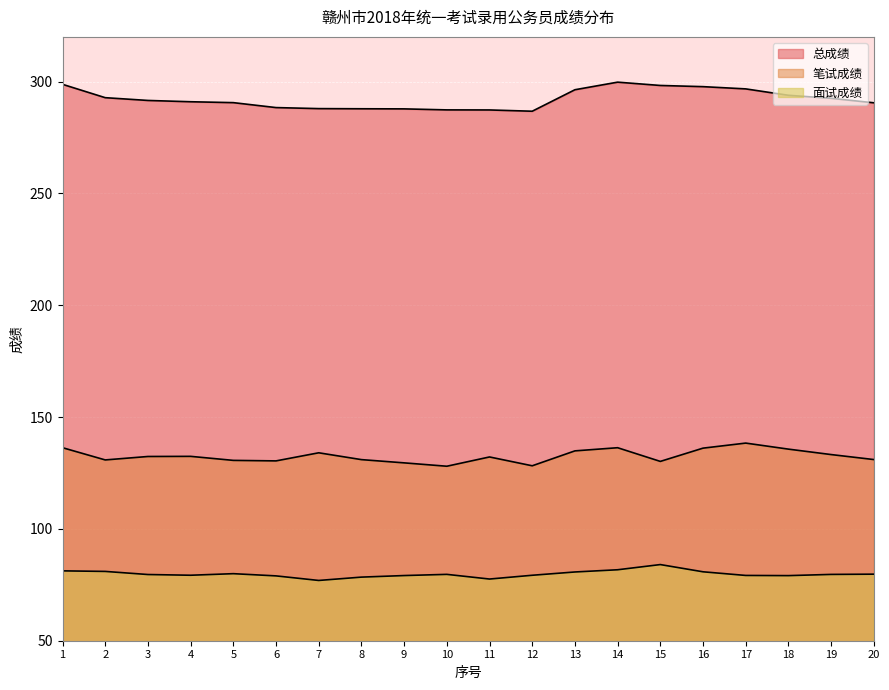

What is the sum of all 总成绩 values?

5844.1